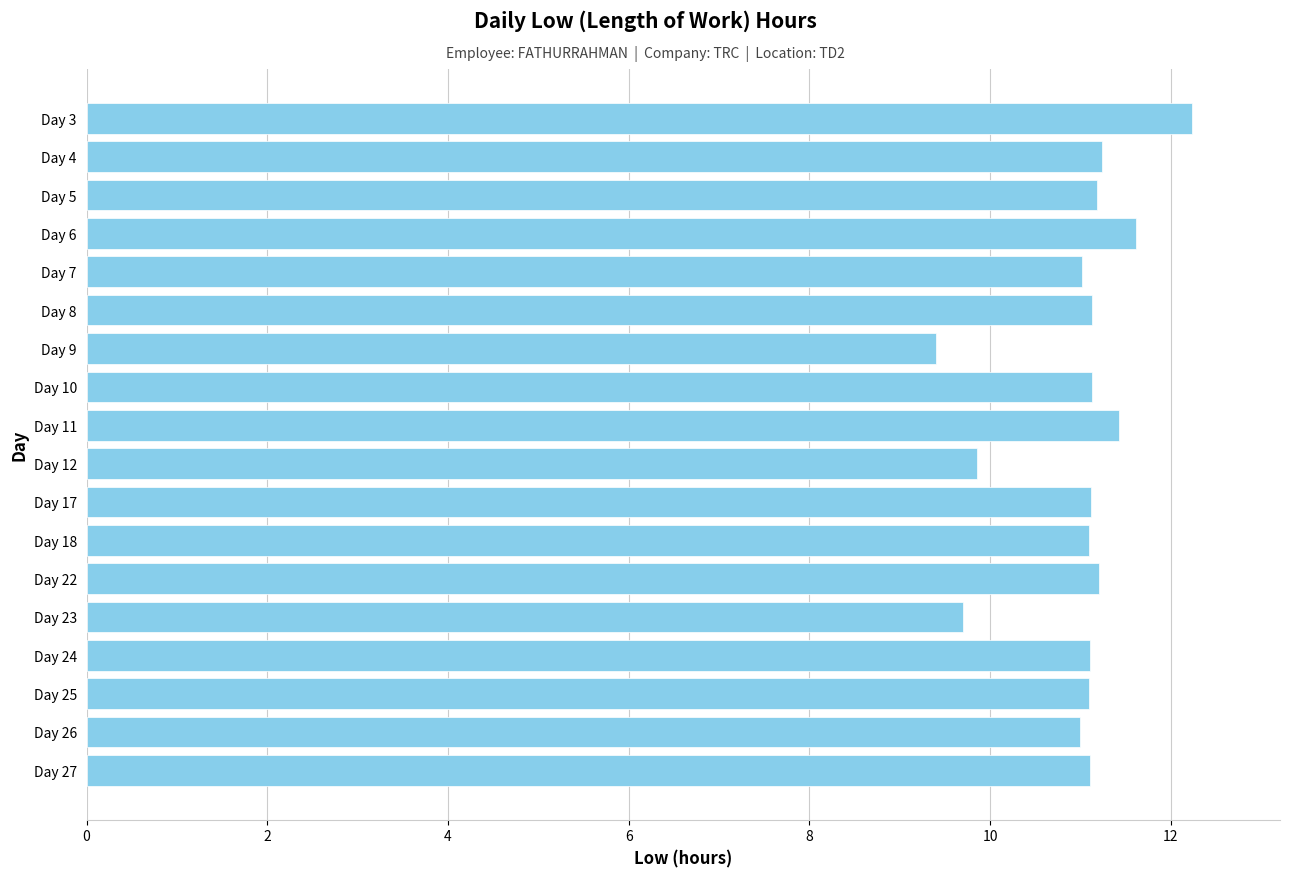

What is the value of the 3rd bar from the top?

11.2